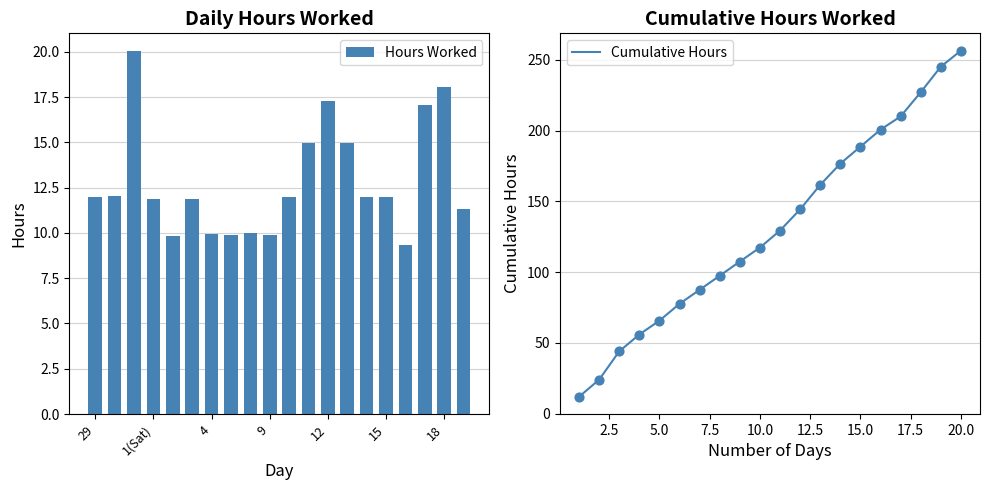

Which series reaches the maximum Y coordinate?

Cumulative Hours